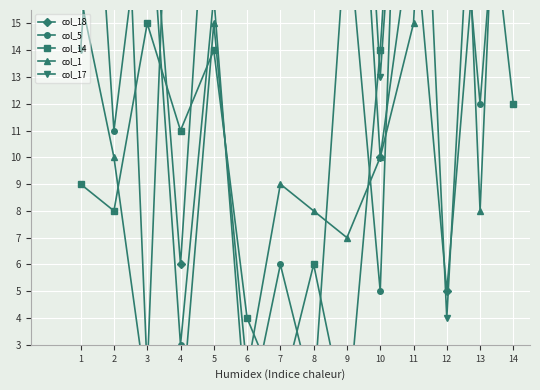

What is the spread (max minus min) of values at 11?

25